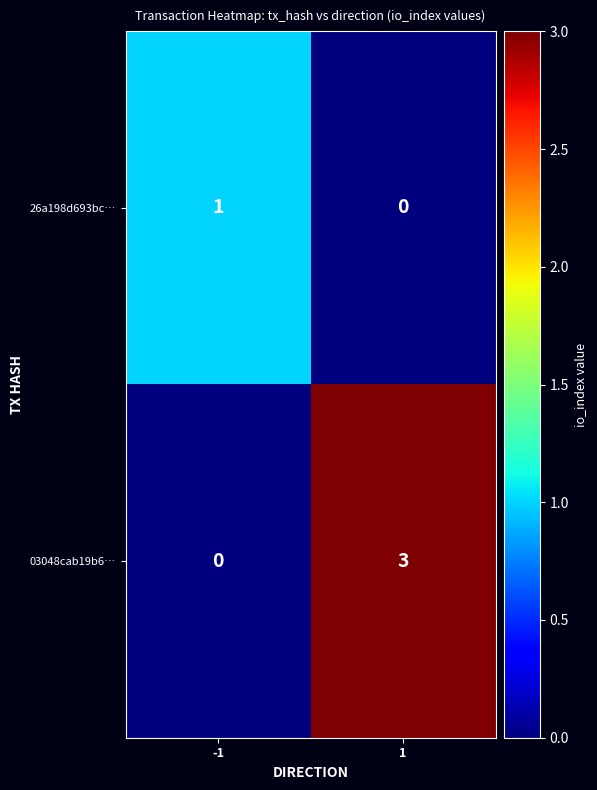

Which series has the largest total across all categories?

03048cab19b6…